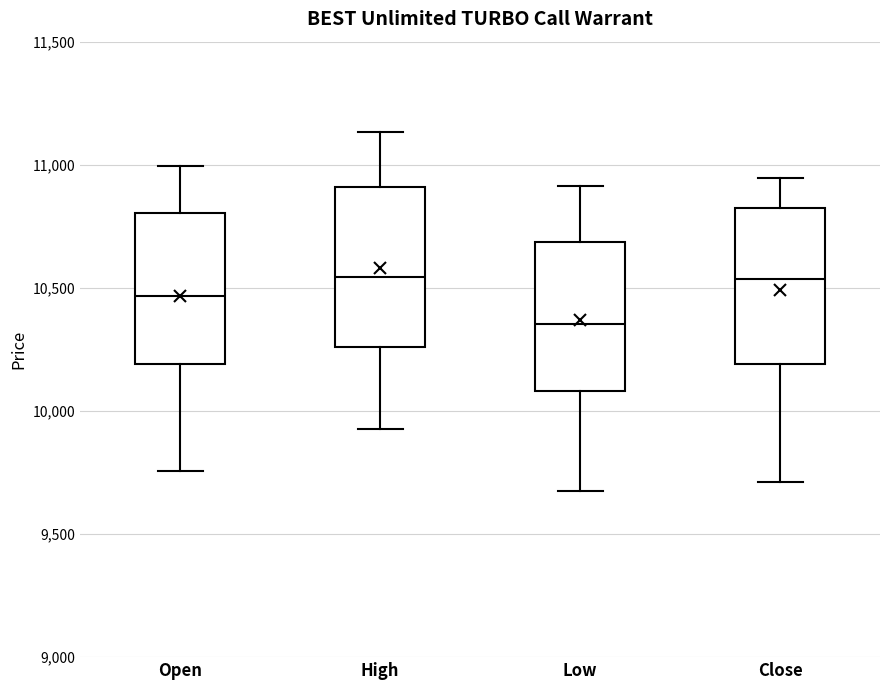

Reading left to right, transcribe this box plot: for each box, give where its median line is, the range the box spans, and where its two whiskers end, as read against the y-axis. The values are not printed on the chart, so give them approximately, as read against the axis.

Open: median 10450, box 10200 to 10800, whiskers 9750 to 11000
High: median 10550, box 10250 to 10900, whiskers 9950 to 11150
Low: median 10350, box 10100 to 10700, whiskers 9700 to 10900
Close: median 10550, box 10200 to 10850, whiskers 9700 to 10950